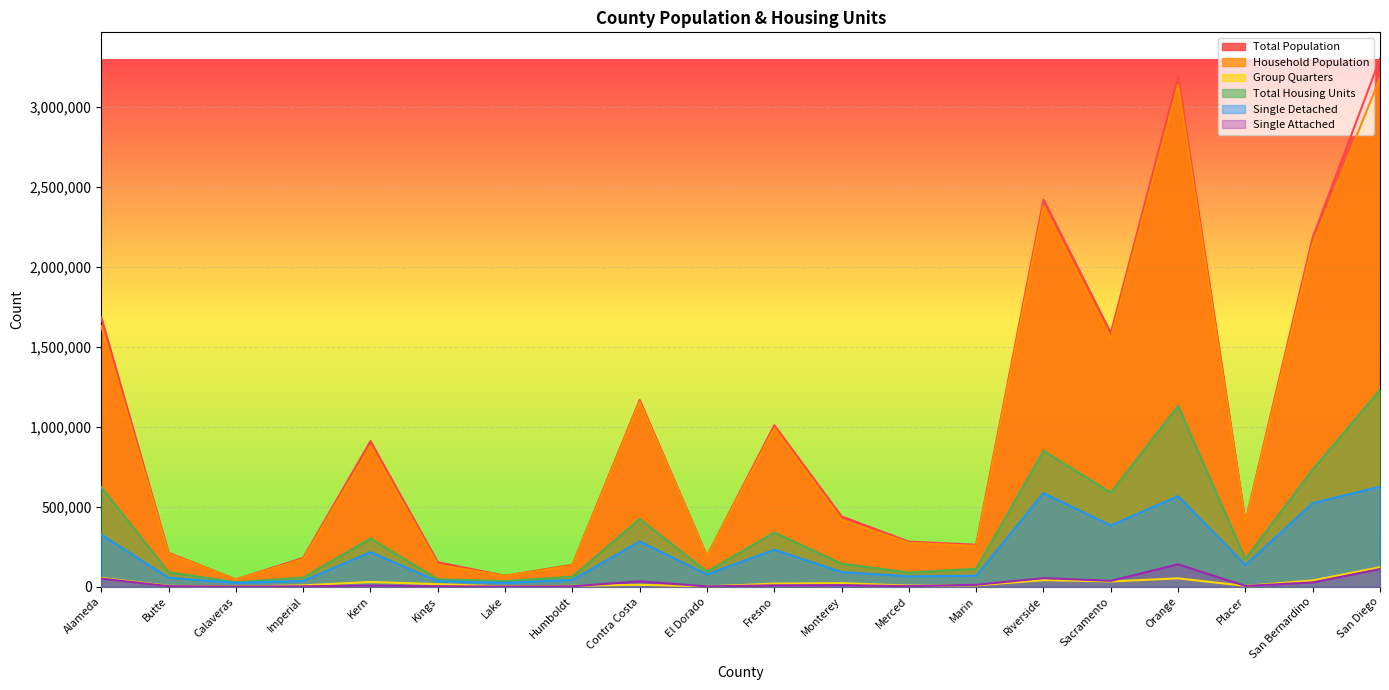

True or false: Single Attached has a value of 13252 at Riverside.

False